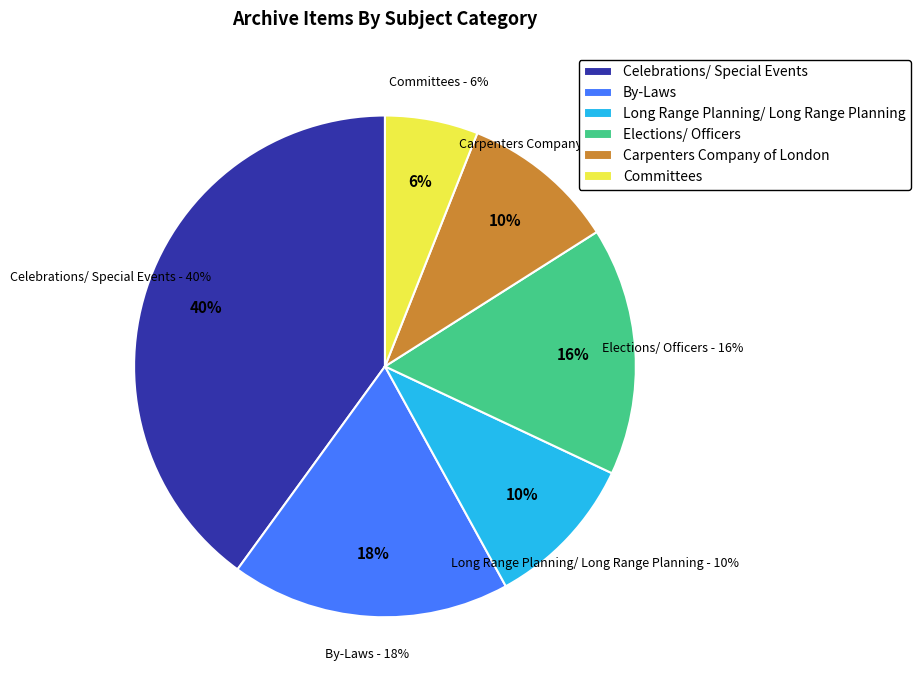

Is it true that Elections/ Officers is 16% of the pie?

True